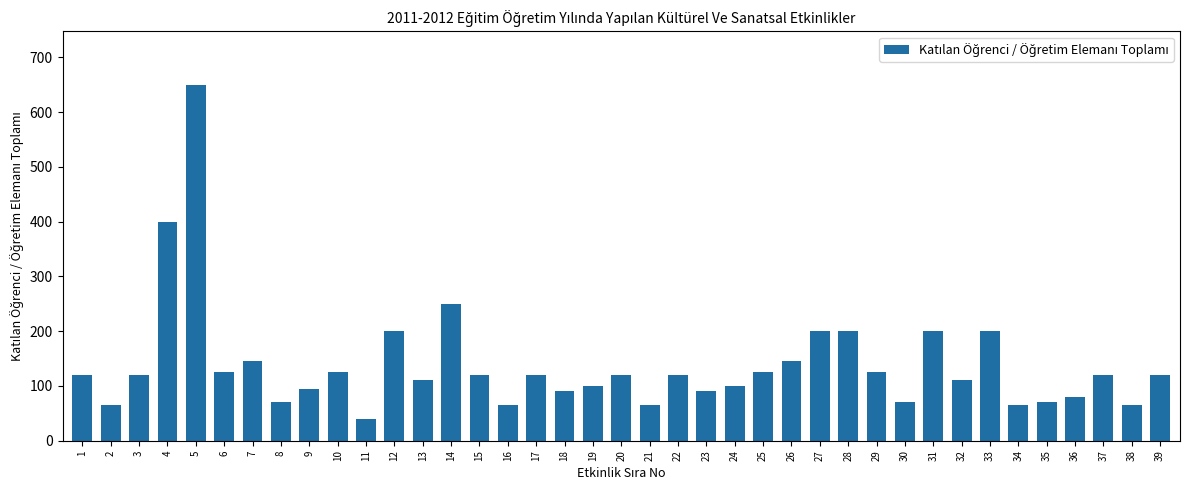

What is the ratio of the value at 22 to the value at 15?

1.0